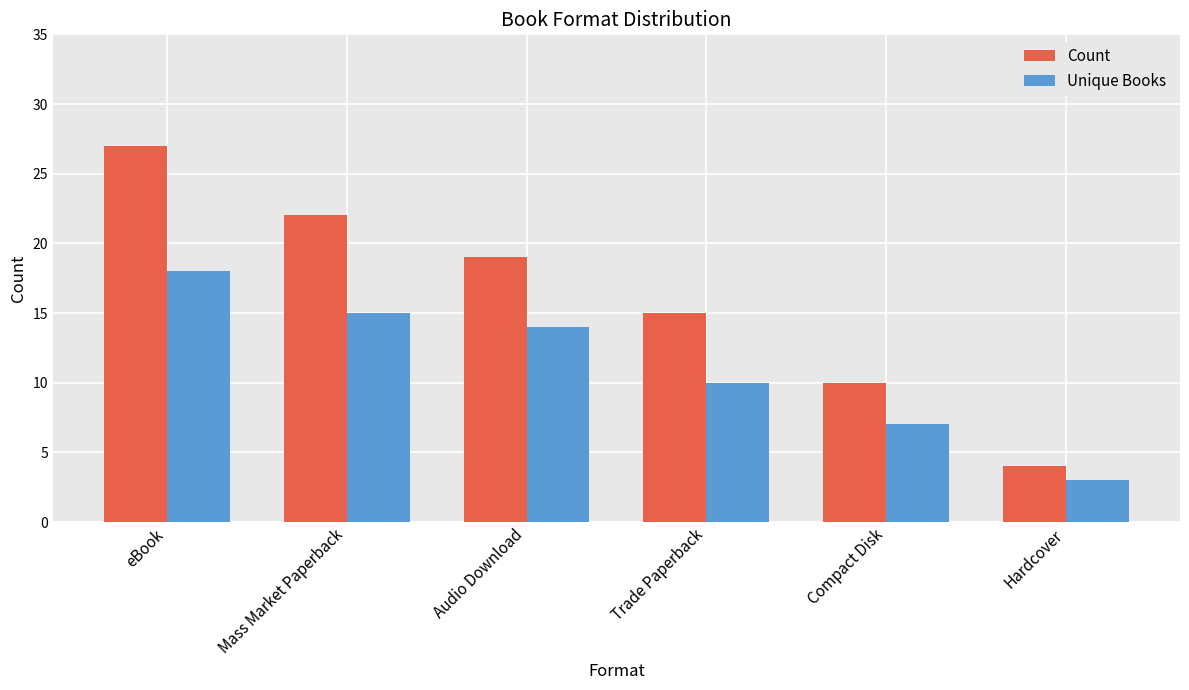

What is the maximum value for Count?

27